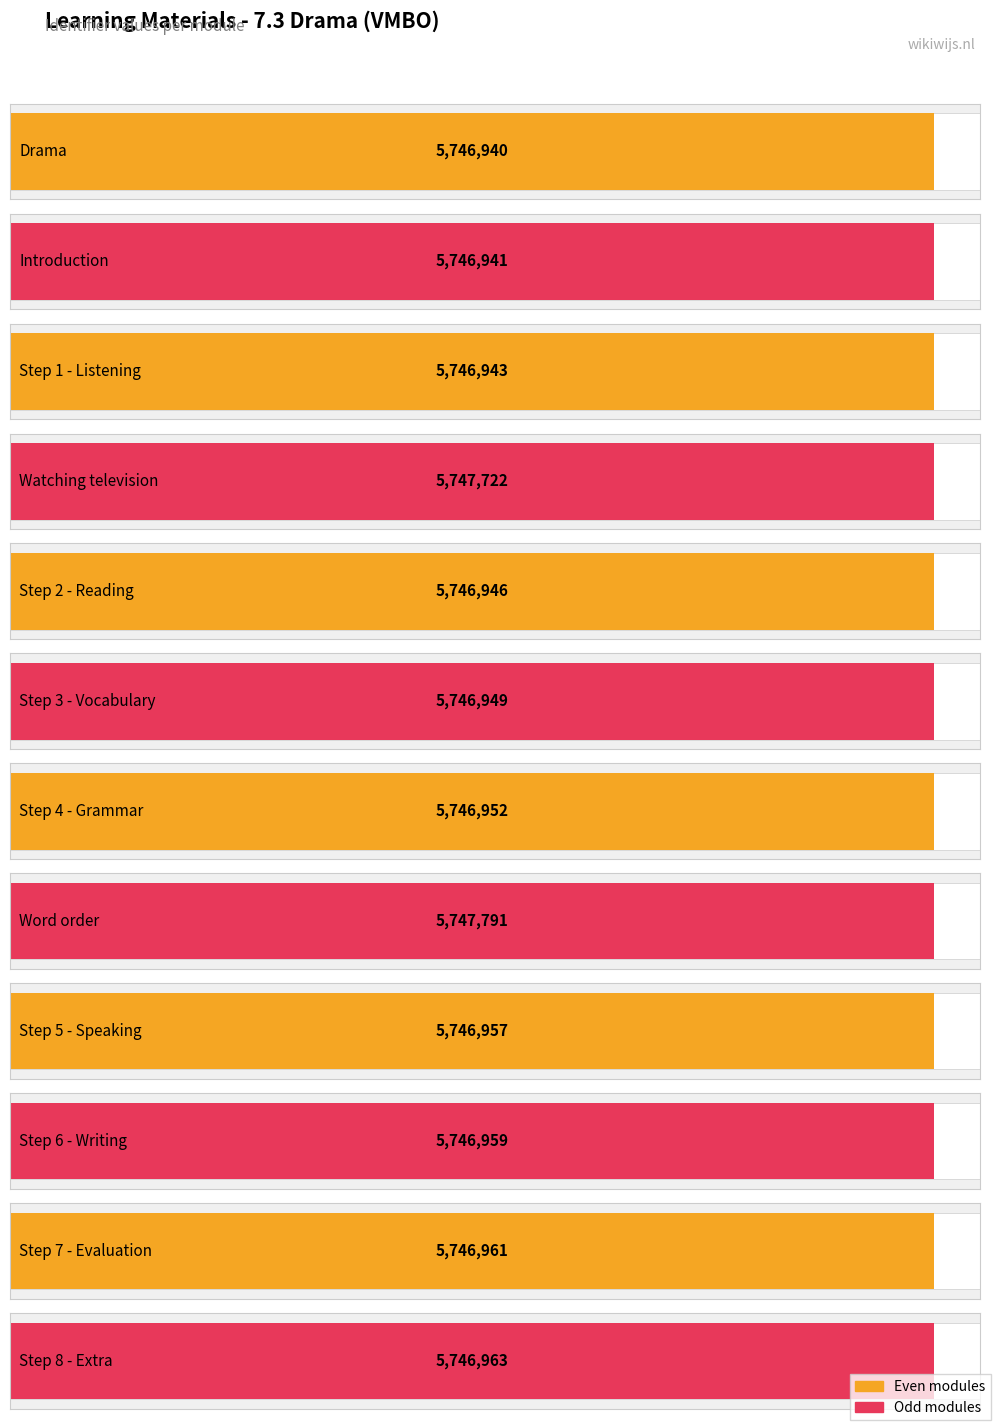

Reading left to right, extract all data points from this chart.

Drama=5746940	Introduction=5746941	Step 1 - Listening=5746943	Watching television=5747722	Step 2 - Reading=5746946	Step 3 - Vocabulary=5746949	Step 4 - Grammar=5746952	Word order=5747791	Step 5 - Speaking=5746957	Step 6 - Writing=5746959	Step 7 - Evaluation=5746961	Step 8 - Extra=5746963